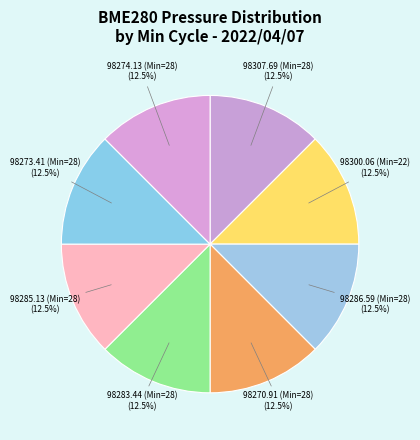

Do 98300.06 (Min=22) and 98286.59 (Min=28) together represent more than half of the pie?

No